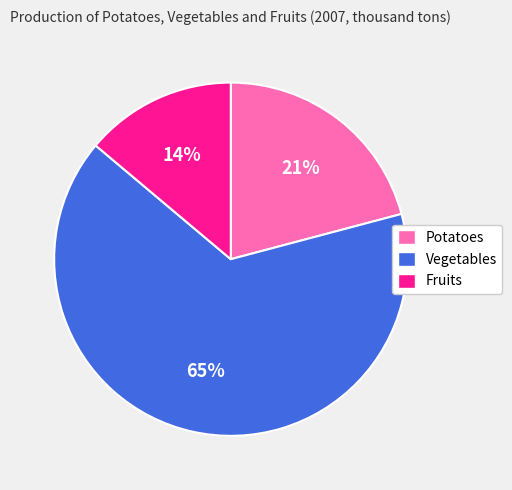

Is it true that Vegetables is 79% of the pie?

False